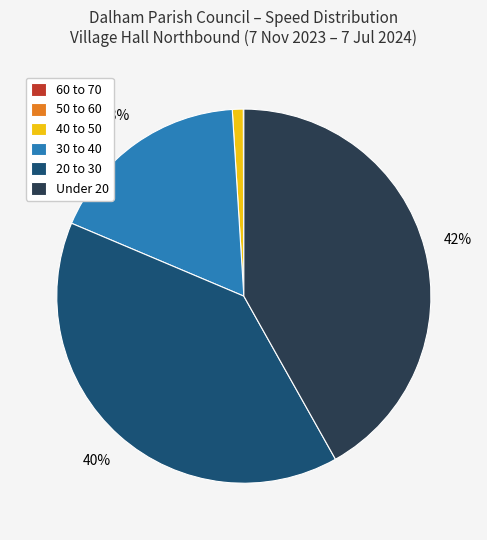

To the nearest percent, what percentage of the pie is 30 to 40?

18%